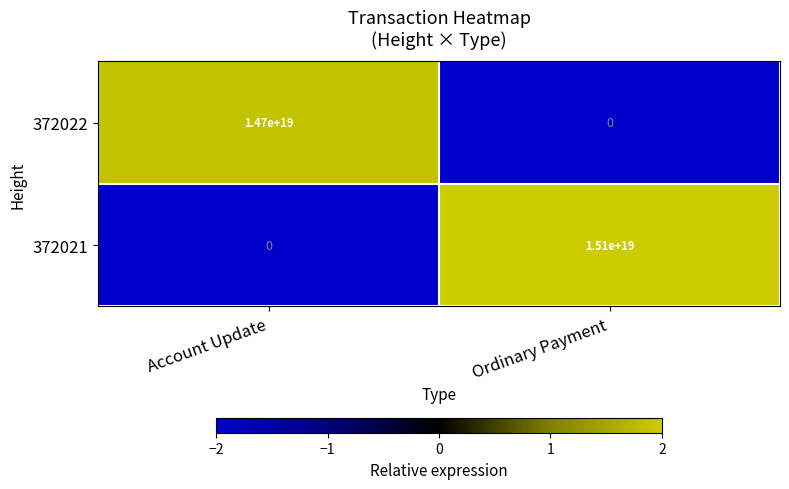

At which label is 372021 closest to 7550000000000000000?

Account Update